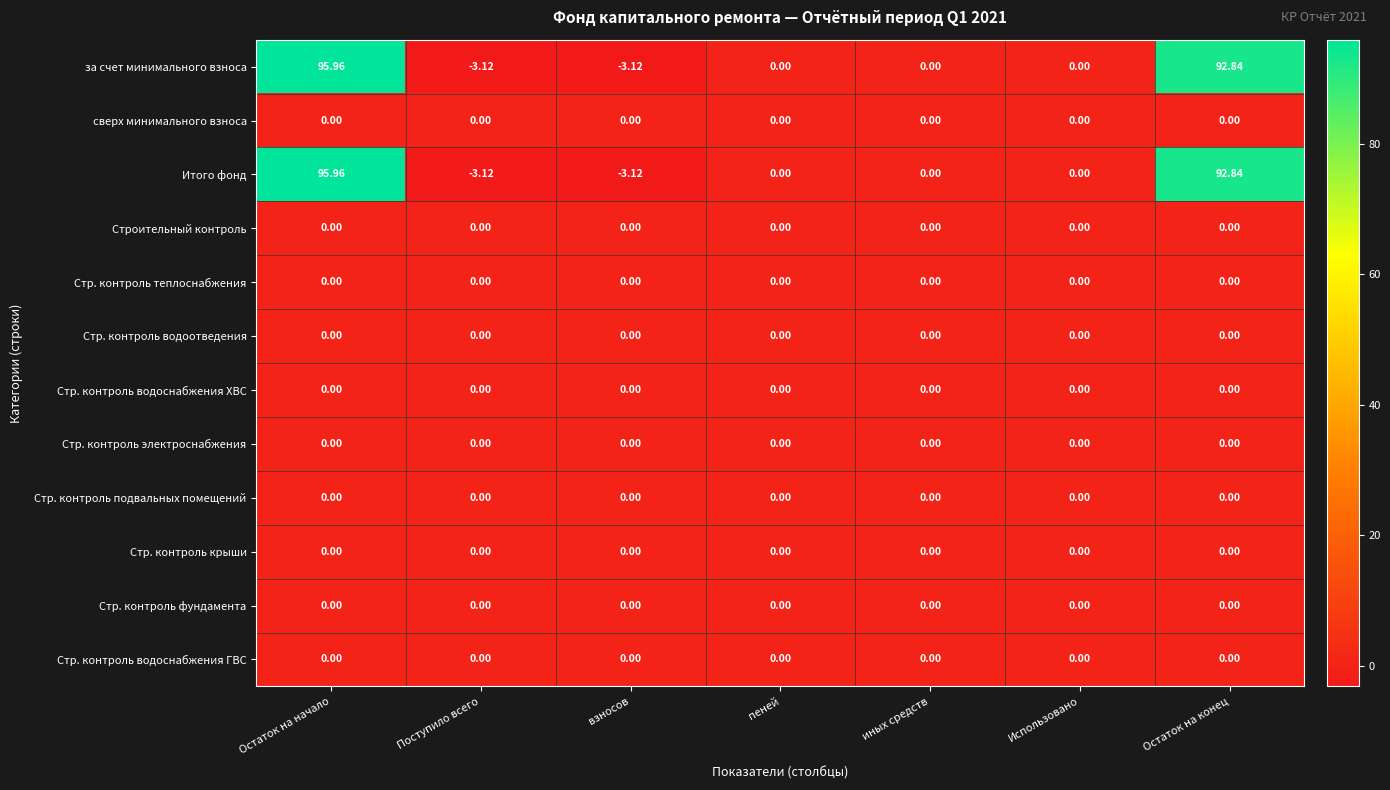

At how many categories does at least one series exceed 74?

2